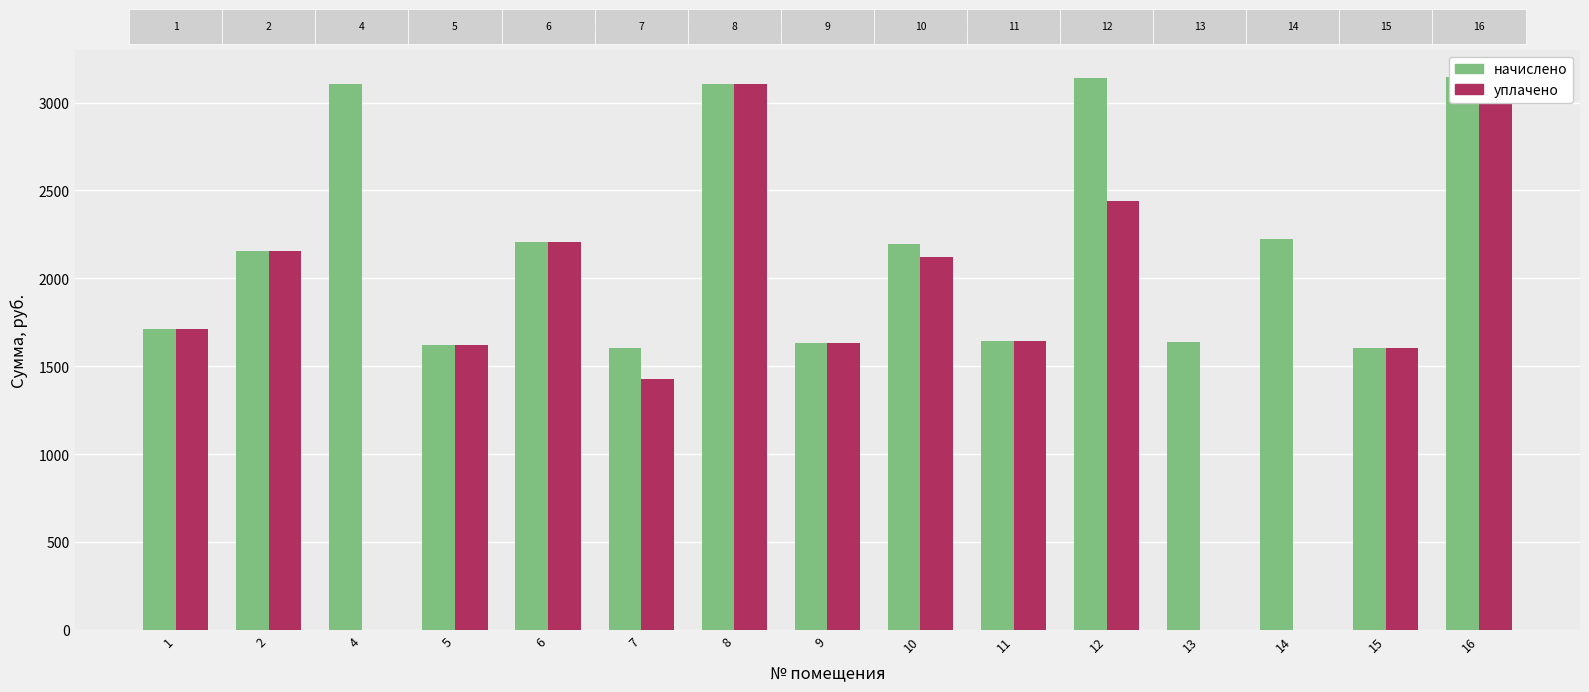

List the series in order of their peak value, lowest first.

начислено, уплачено